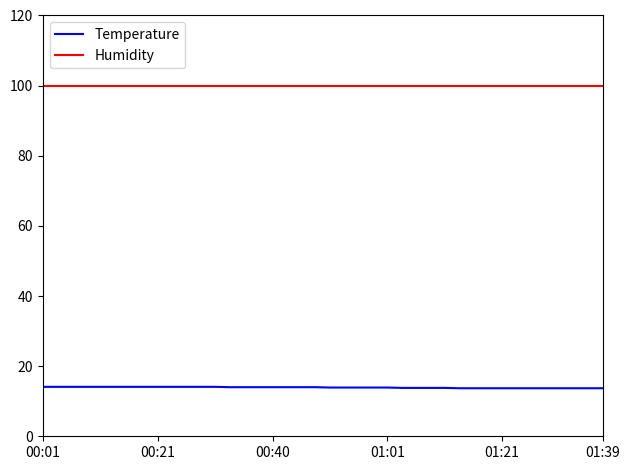

Which series has the largest total across all categories?

Humidity